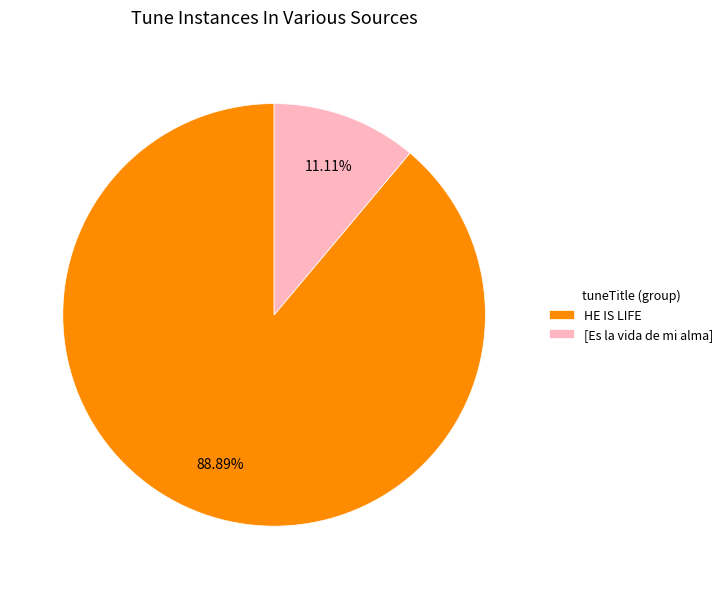

To the nearest percent, what is the average slice percentage?

50%